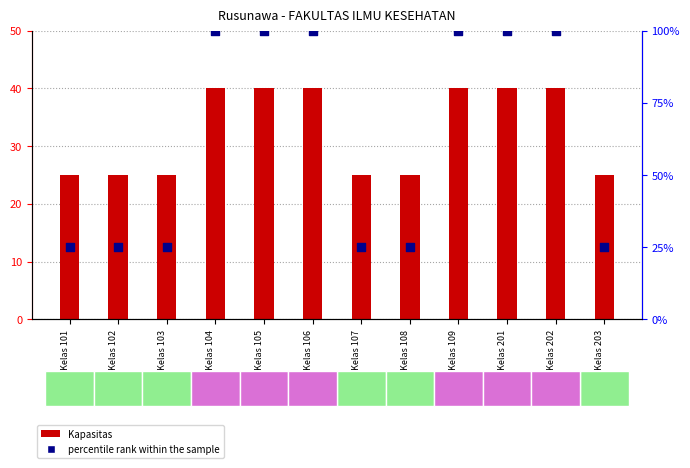

Is the value of Kapasitas at Ruang Kelas 104 greater than the value of percentile rank within the sample at Ruang Kelas 202?

No